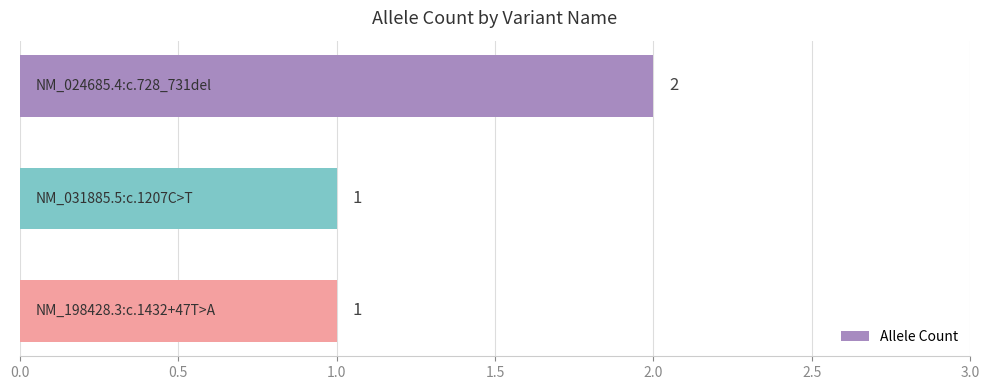

What is the value of the 2nd bar from the top?

1